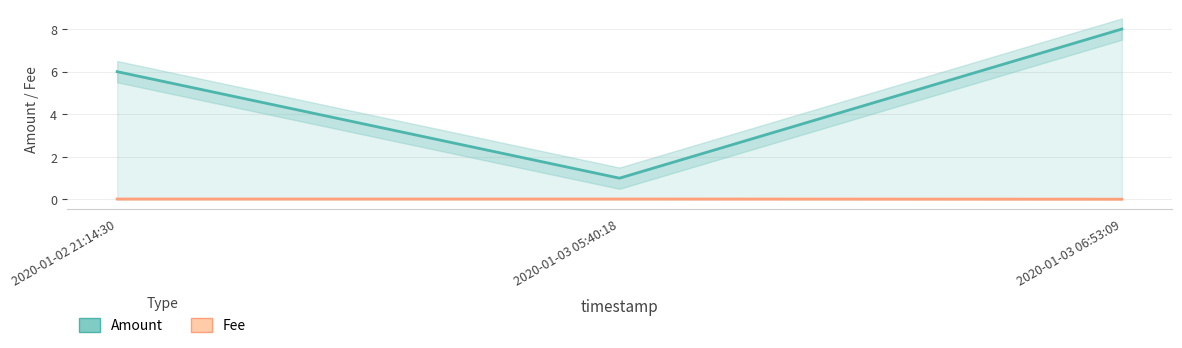

At which category is the sum across all series the highest?

2020-01-03 06:53:09